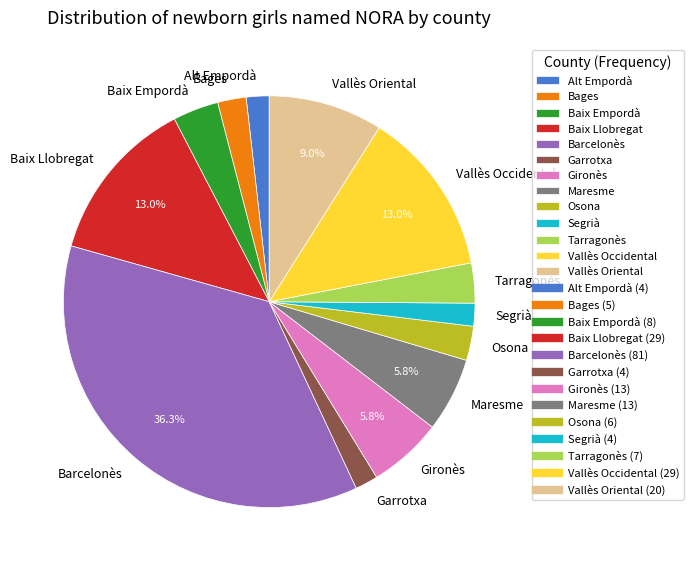

What percentage is the Barcelonès slice, to the nearest percent?

36%